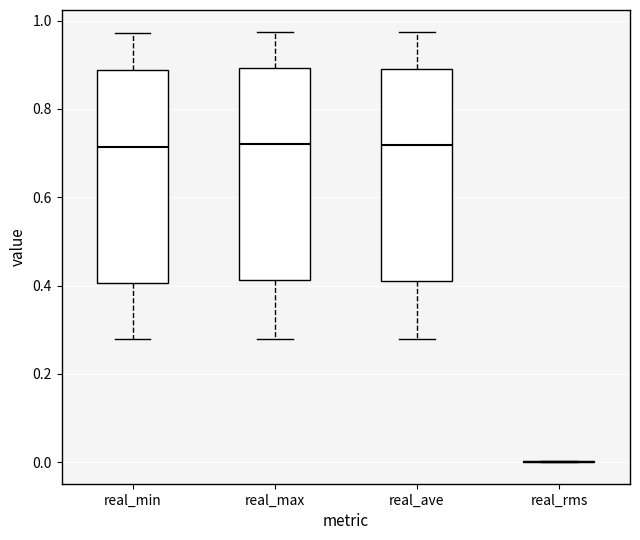

Reading left to right, transcribe this box plot: for each box, give where its median line is, the range the box spans, and where its two whiskers end, as read against the y-axis. The values are not printed on the chart, so give them approximately, as read against the axis.

real_min: median 0.72, box 0.40 to 0.88, whiskers 0.28 to 0.98
real_max: median 0.72, box 0.42 to 0.90, whiskers 0.28 to 0.98
real_ave: median 0.72, box 0.42 to 0.90, whiskers 0.28 to 0.98
real_rms: box collapsed to a line at 0.00, whiskers 0.00 to 0.00